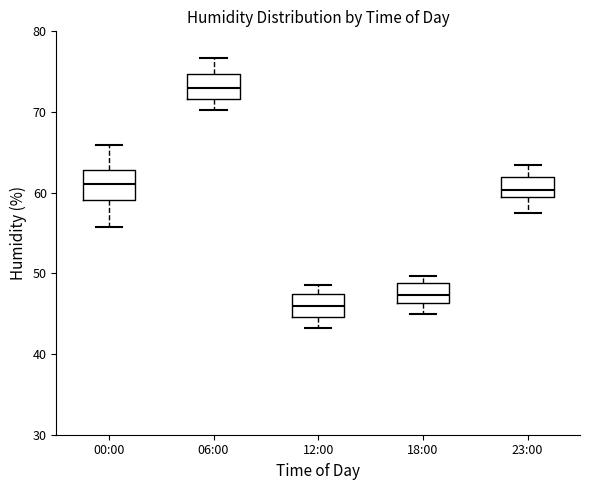

Which box has the lowest median line?

12:00